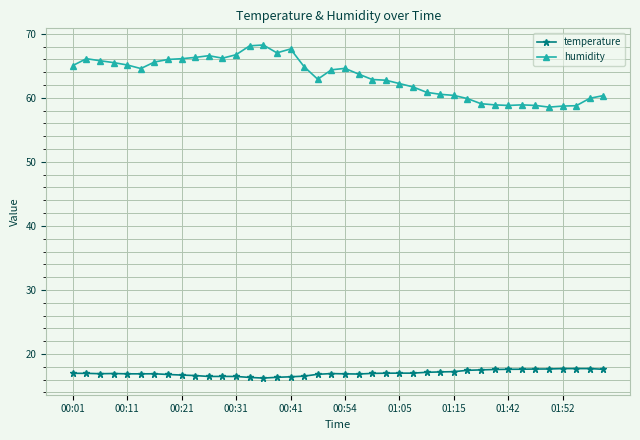

True or false: temperature has more than 1 interior local peaks.

True